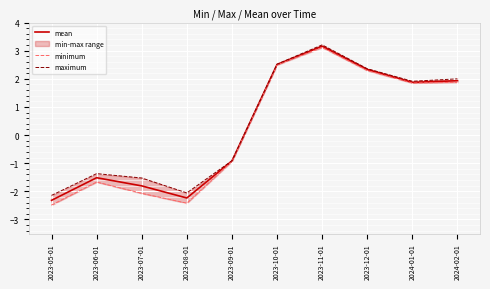

List the series in order of their overall mean, highest first.

maximum, mean, minimum